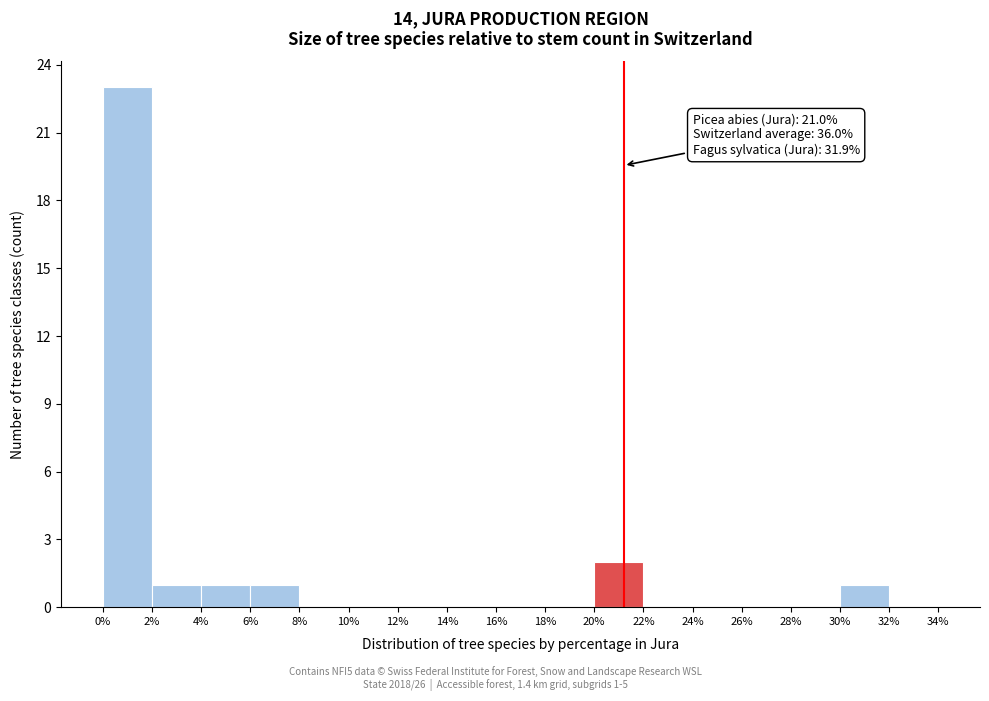

Which range on the x-axis has the tallest bar?

0% to 2%